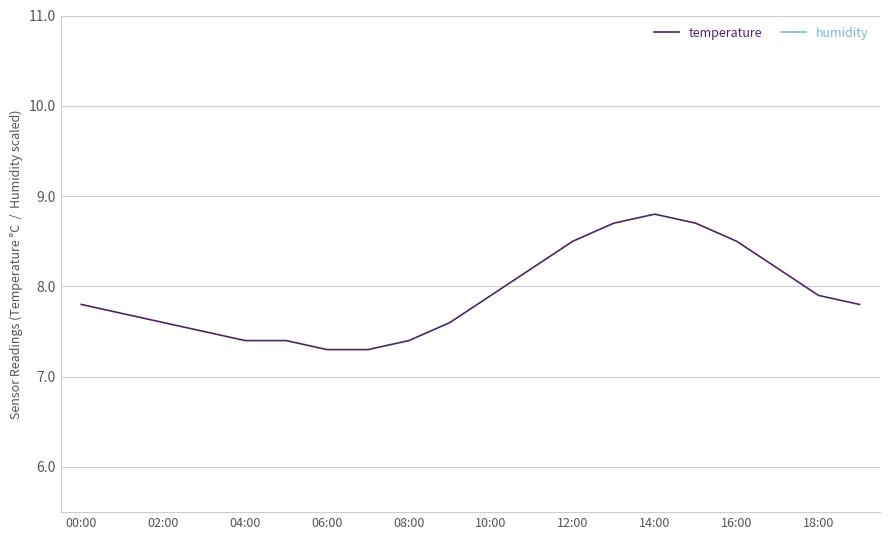

The value of temperature at 04:00 is 9.7. True or false?

False